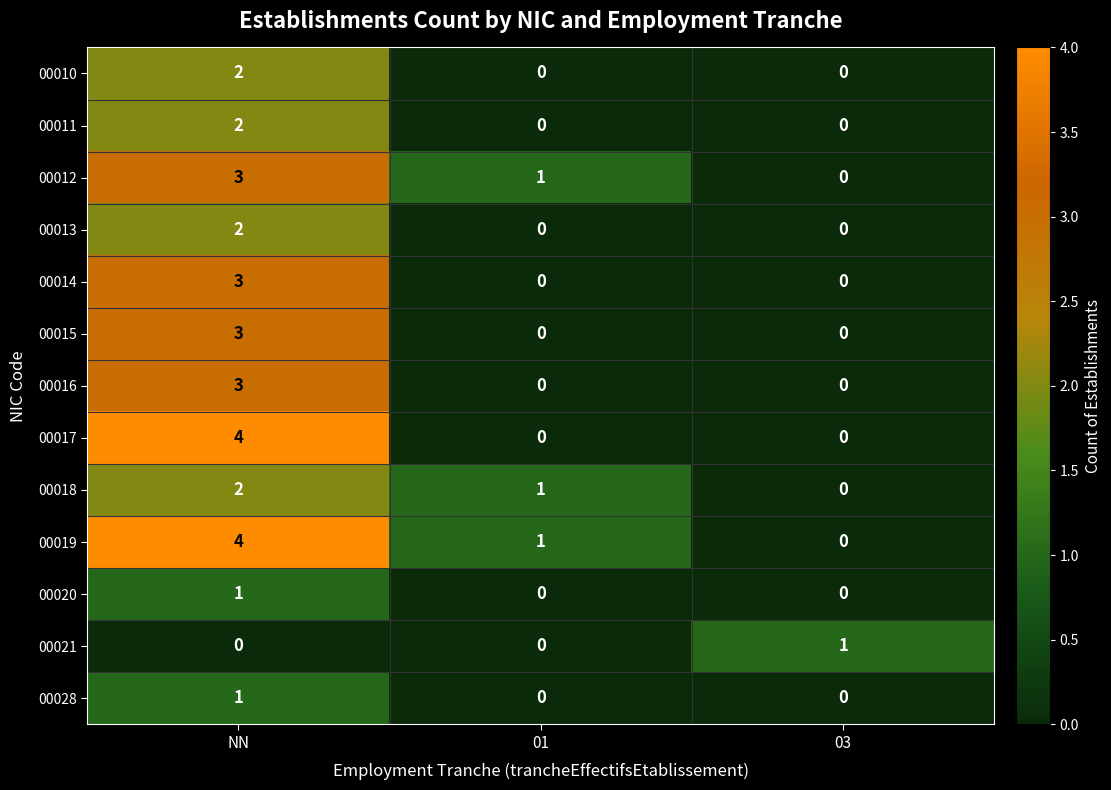

What is the total value across all series at 03?

1